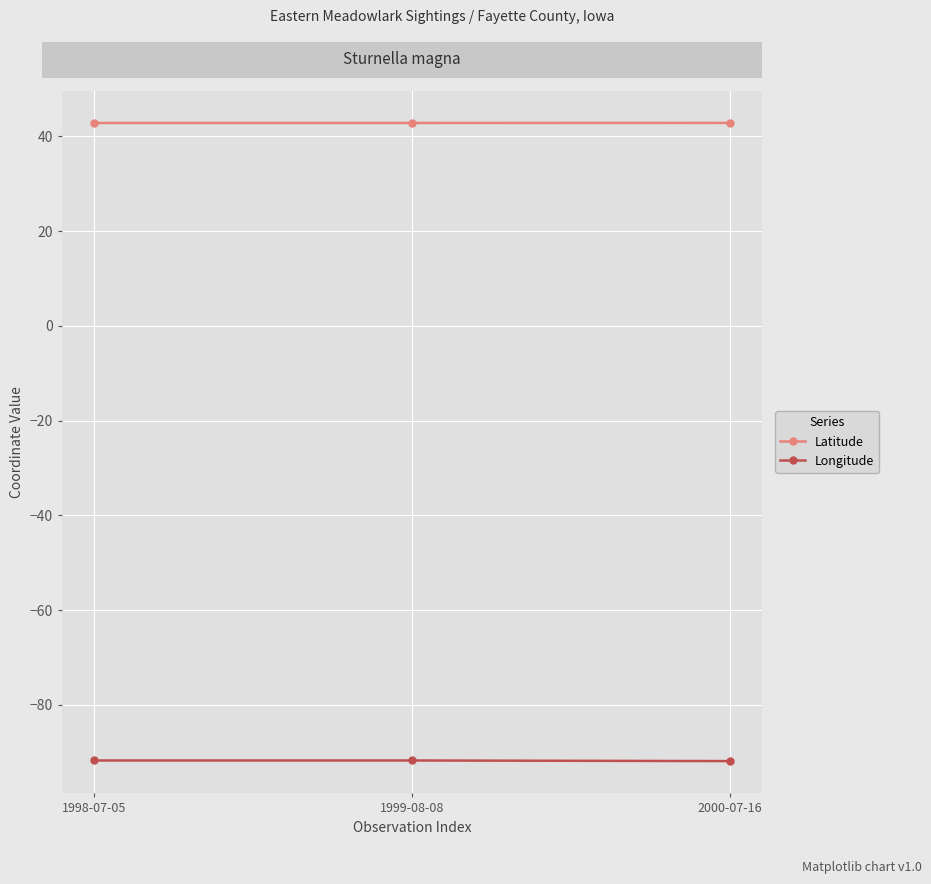

True or false: Latitude has a value of 12.6 at 2000-07-16.

False